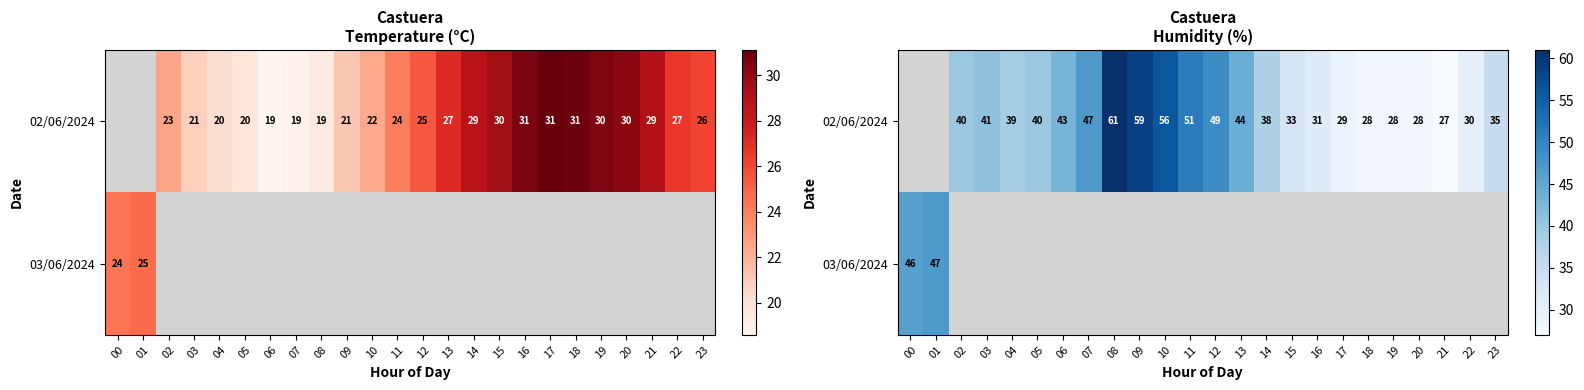

Which category has the highest value in the 03/06/2024 series?

01